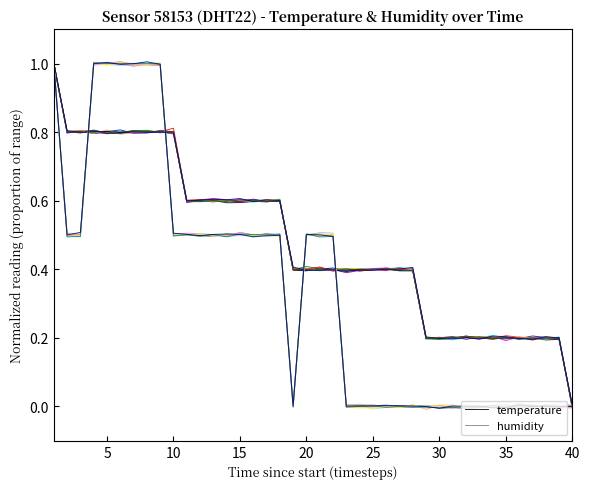

In temperature, how many points are higher than both neighbors (excluding endpoints)?

15